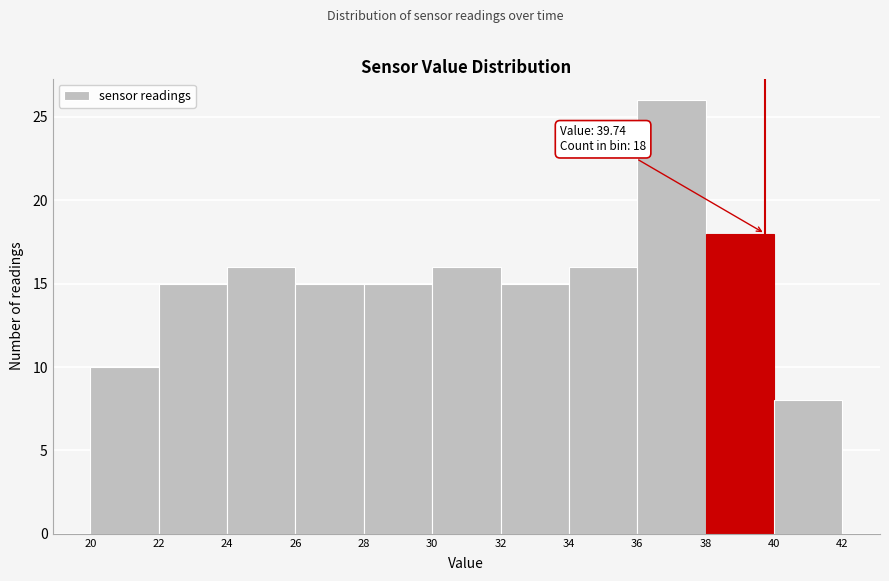

Over which range of the x-axis is the bar tallest?

36 to 38